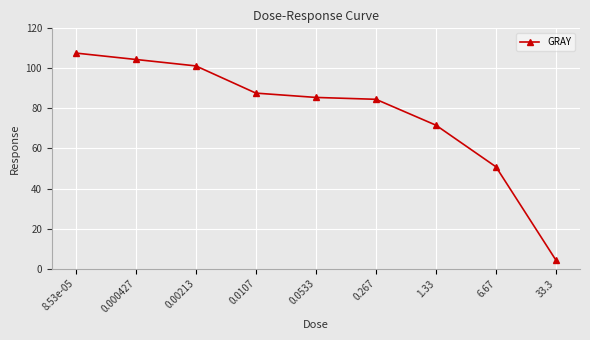

Count the number of categories in the chart.

9